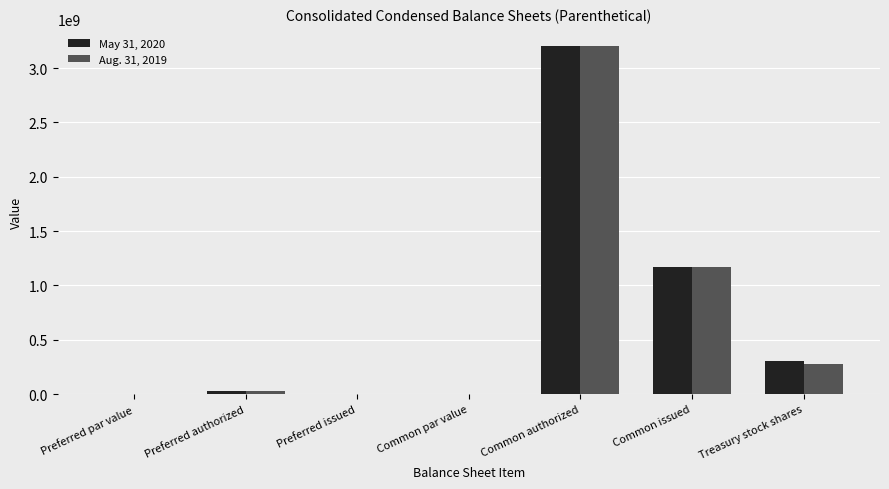

What is the total value across all series at Common issued?

2345027236.0